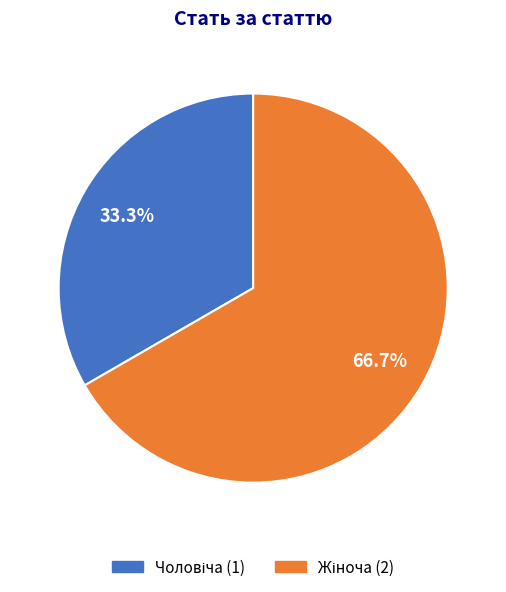

Does any single category account for the majority?

Yes